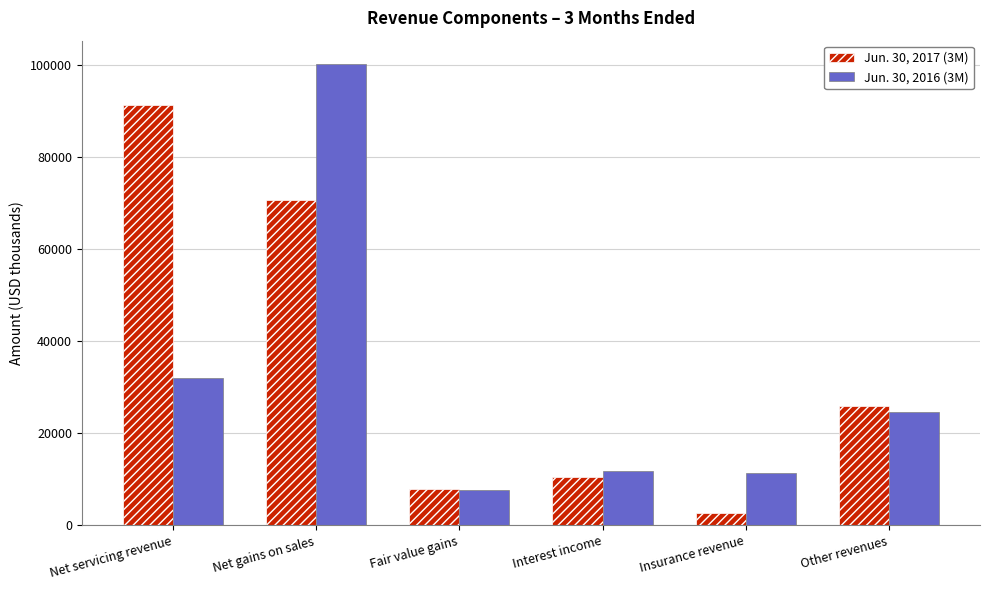

How many series are shown in this chart?

2